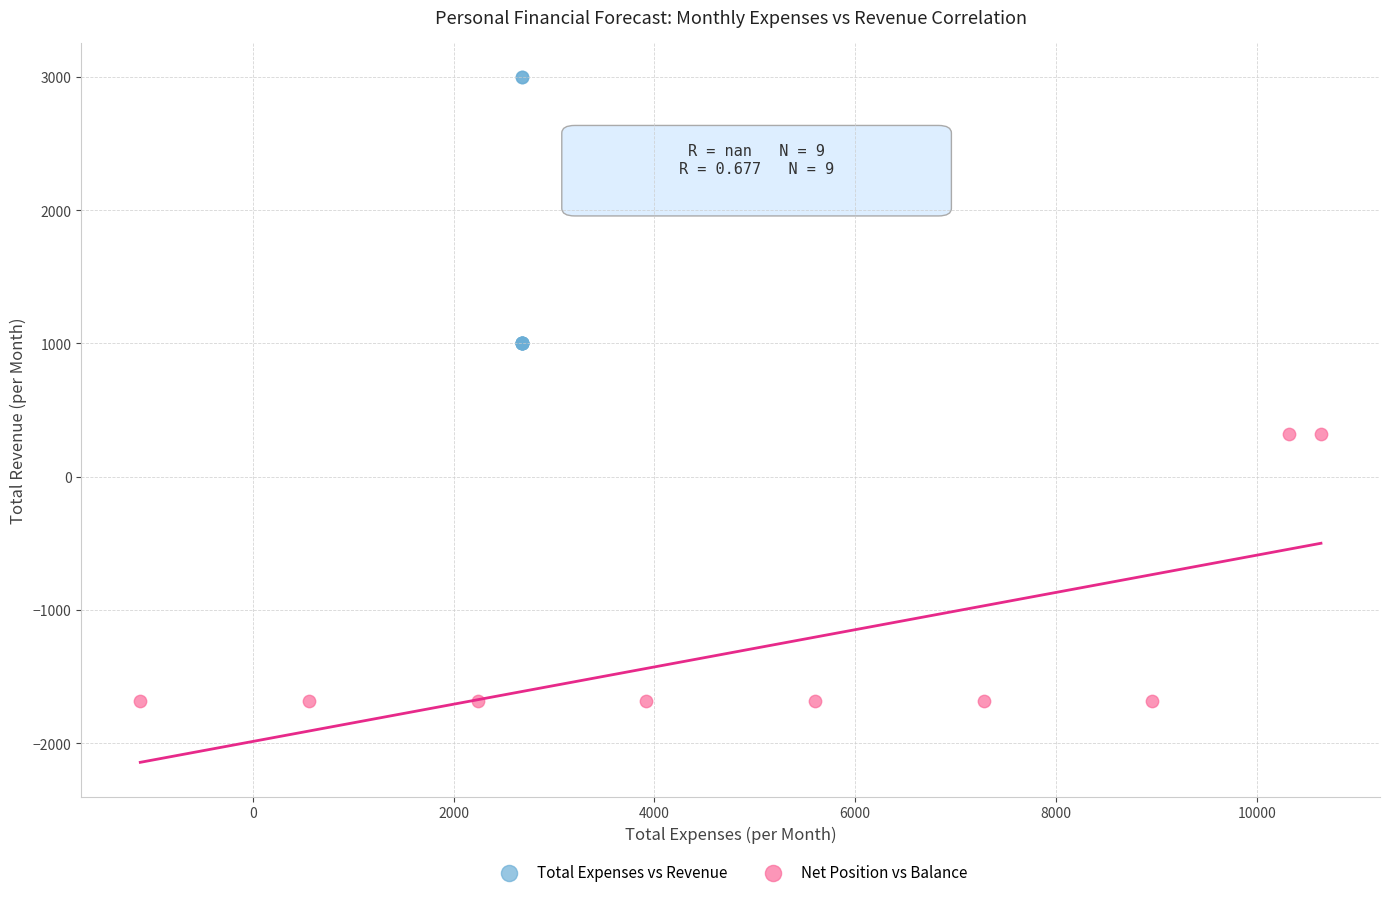

Which series contains the highest Y value?

Total Expenses vs Revenue